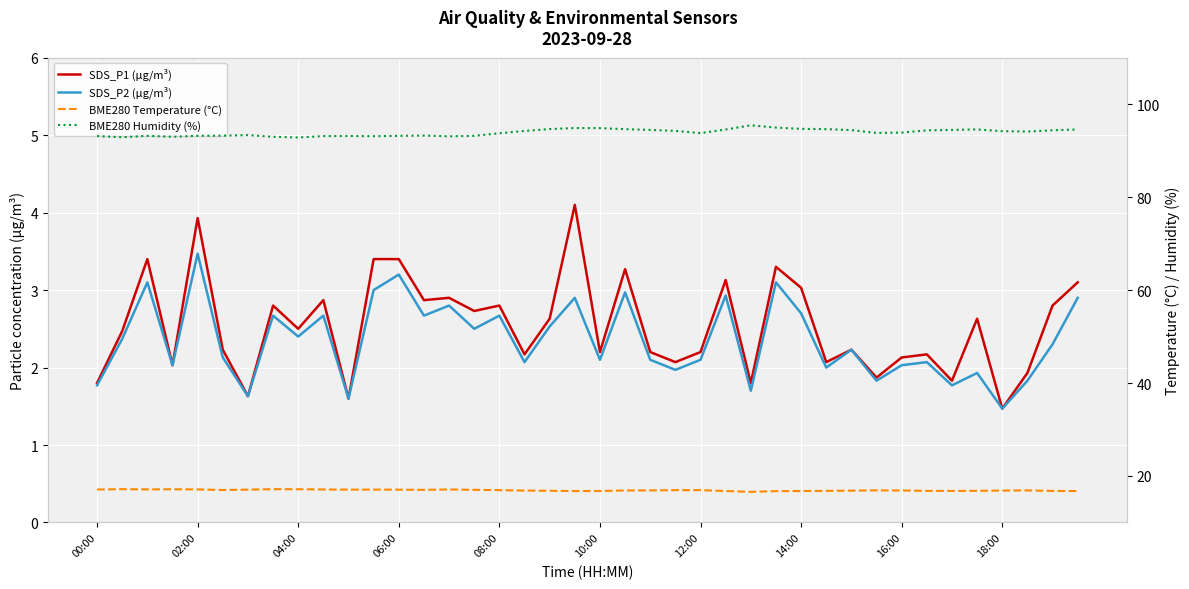

What is the difference between the maximum and minimum values in the SDS_P2 (µg/m³) series?

2.0